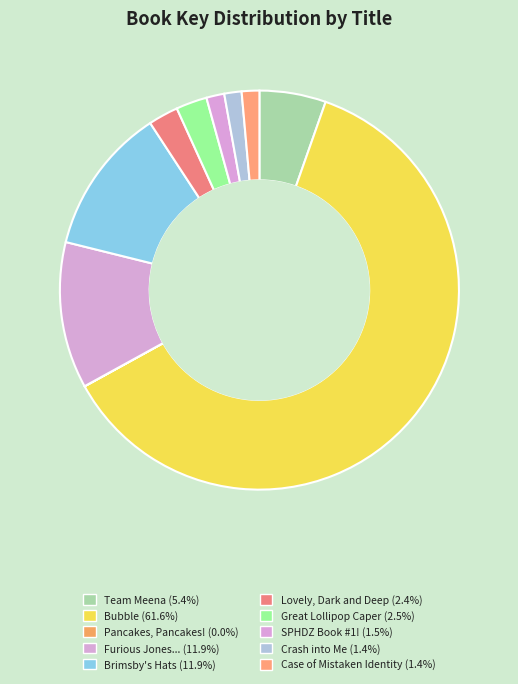

How many slices are in this pie chart?

10